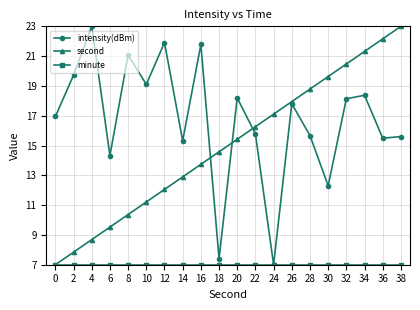

Where is second nearest to the value 14?

16